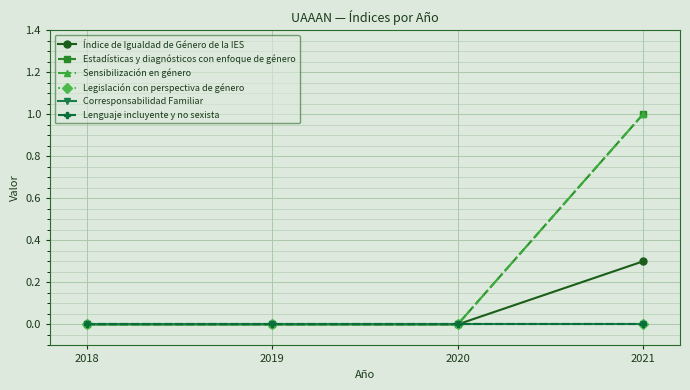

True or false: Índice de Igualdad de Género de la IES and Corresponsabilidad Familiar intersect in this chart.

False